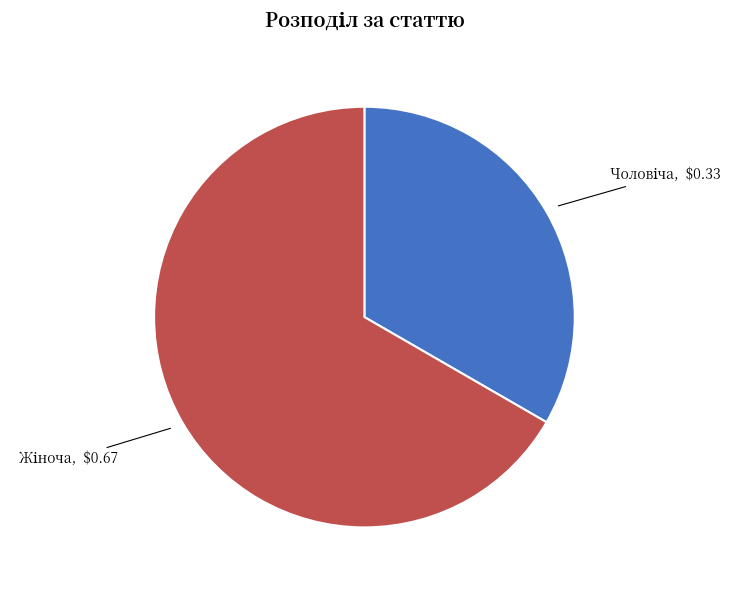

Does any single category account for the majority?

Yes